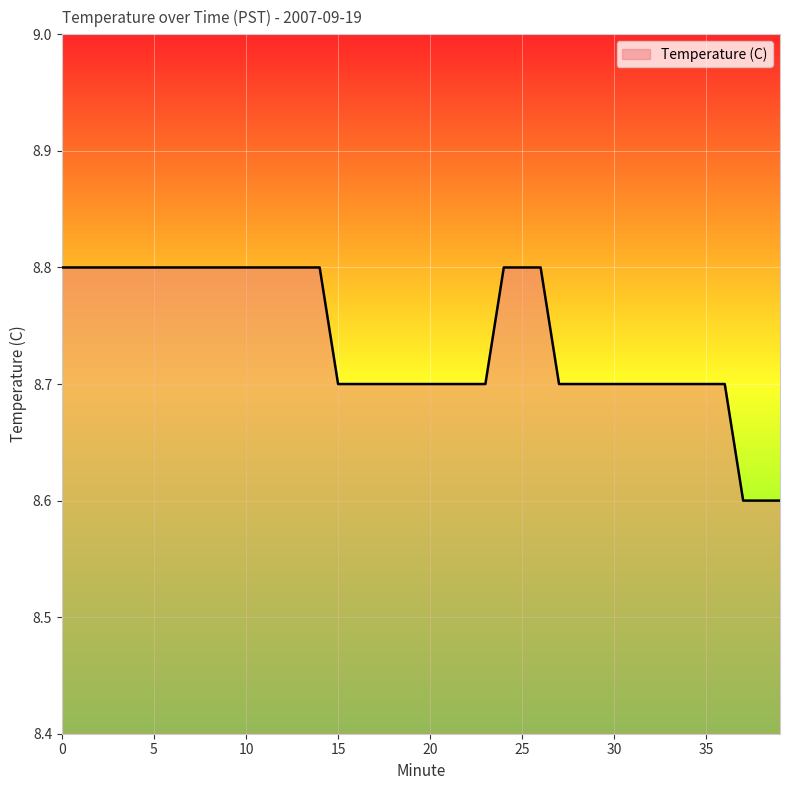

What is the greatest value displayed?

8.8